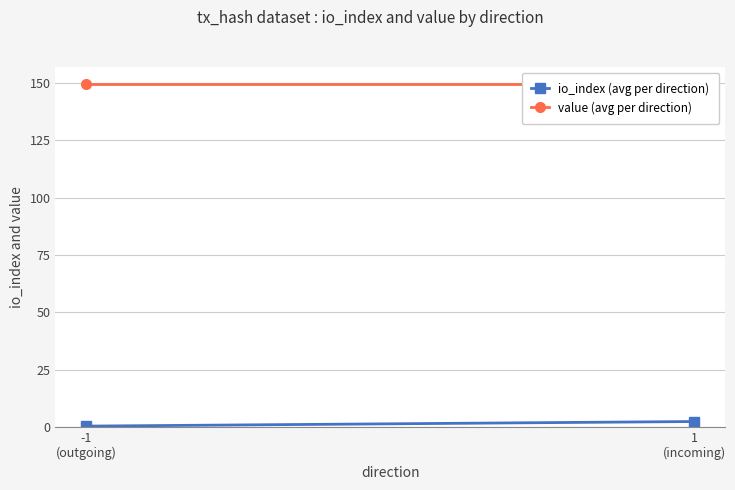

What is the approximate value of io_index (avg per direction) at 1
(incoming)?

2.5